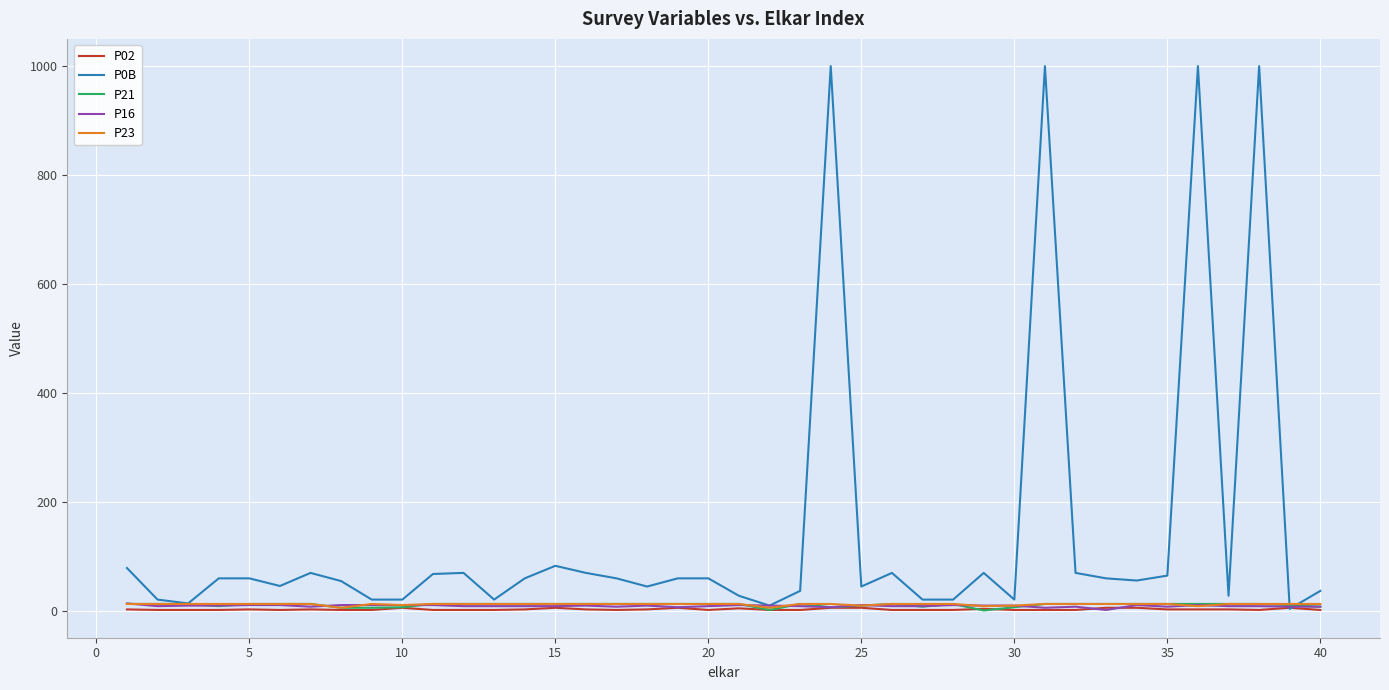

At how many categories does at least one series exceed 743?

4